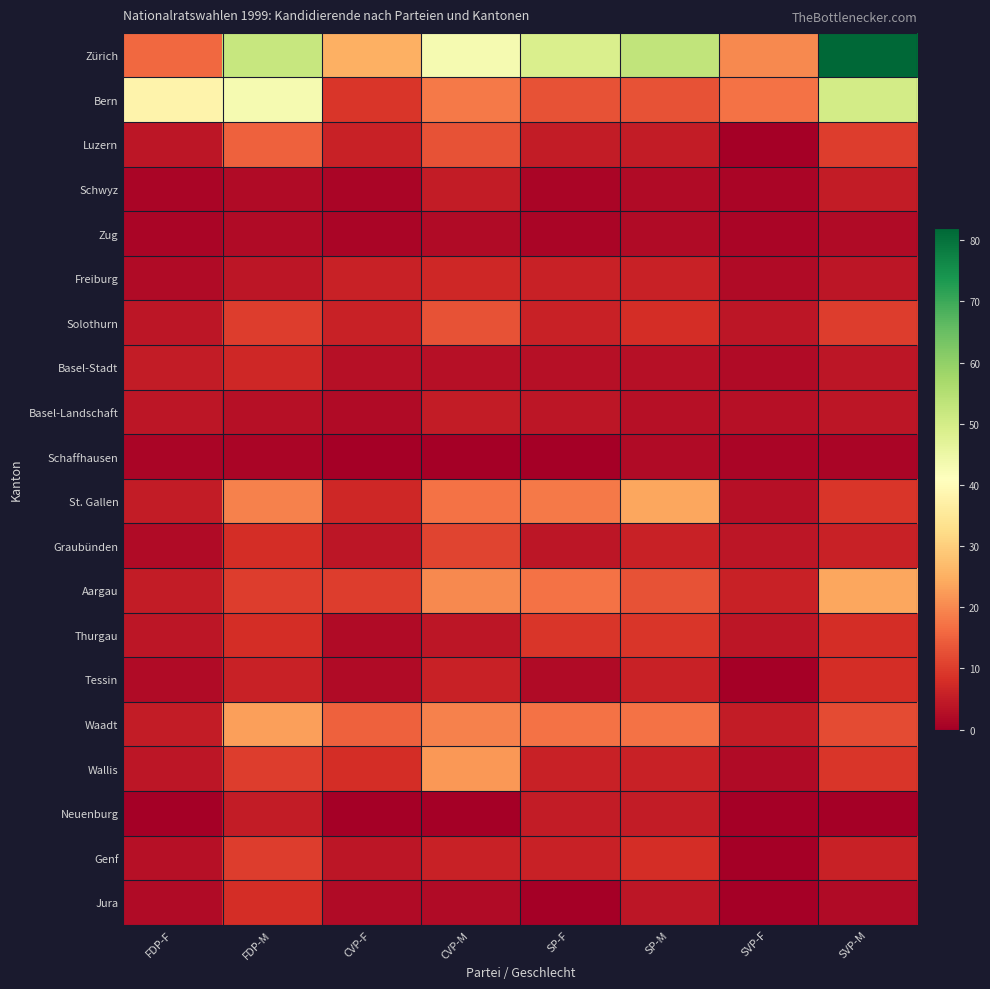

Which series has the largest range (max minus min)?

Zürich